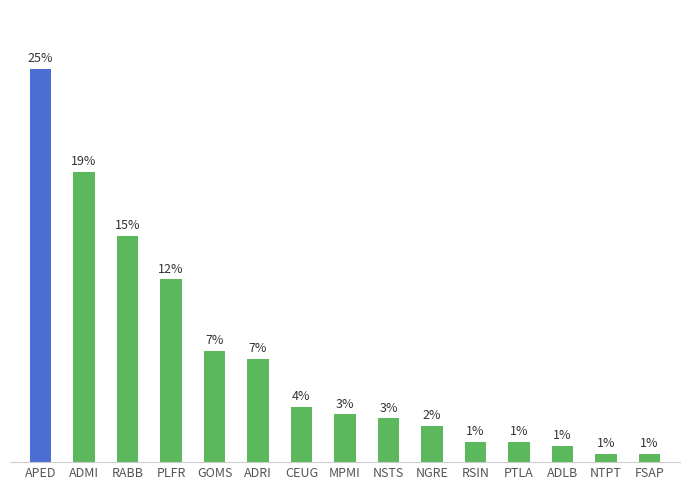

What is the difference between the values at NGRE and RSIN?

4